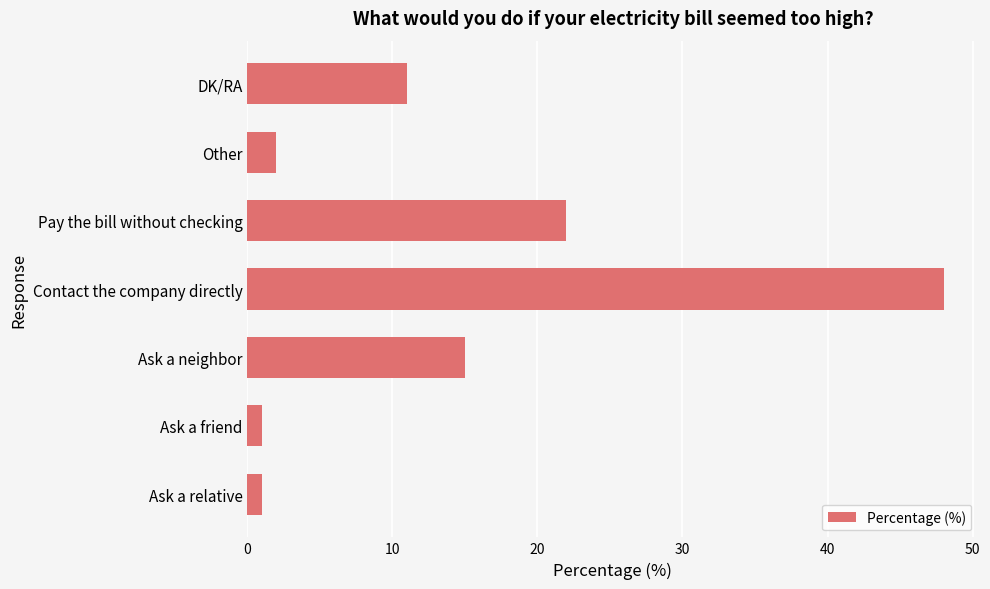

The chart shows a value of 22 at Pay the bill without checking. True or false?

True